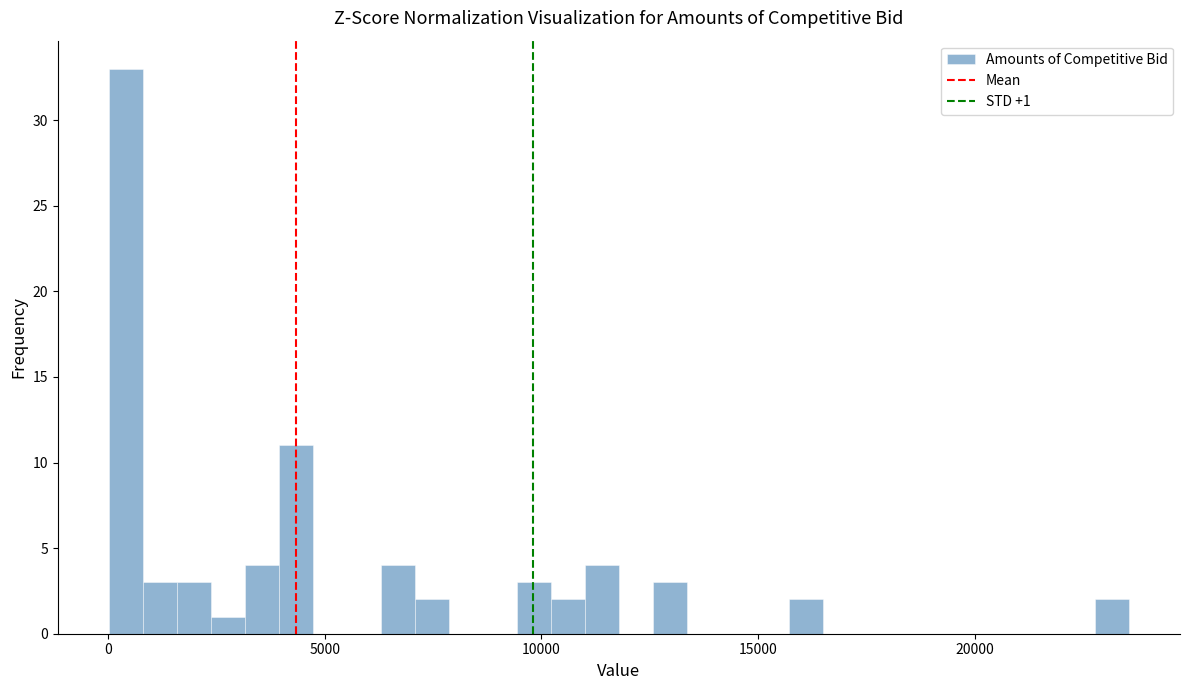

Around what value on the x-axis is the tallest bar? Give the approximate position of its centre, as read against the axis.

500